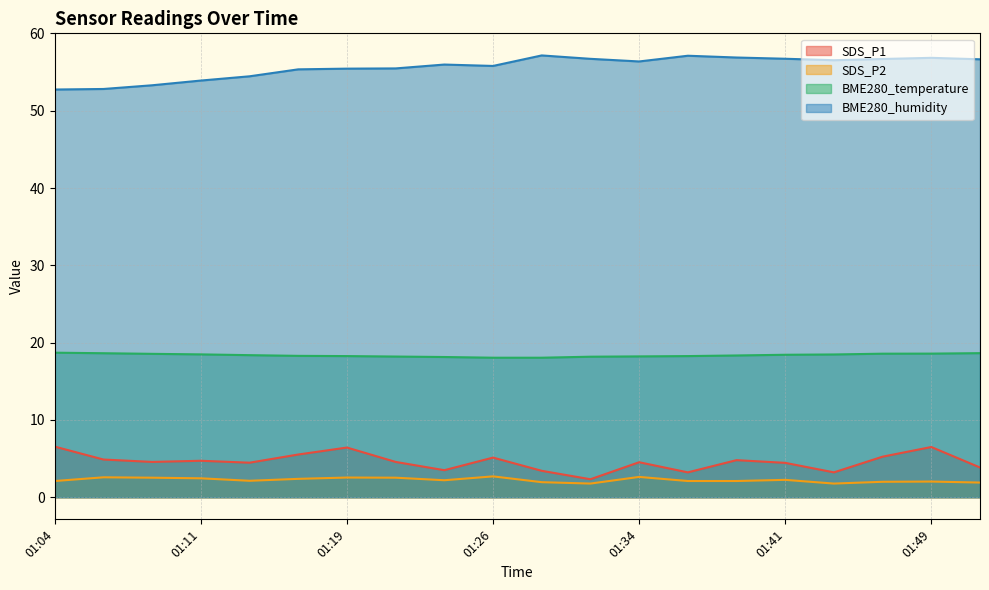

Is the value of SDS_P2 at 01:09 greater than the value of BME280_humidity at 01:26?

No